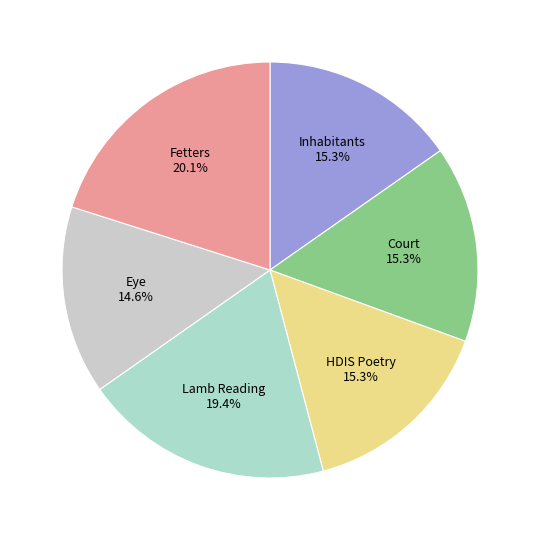

How many slices are in this pie chart?

6